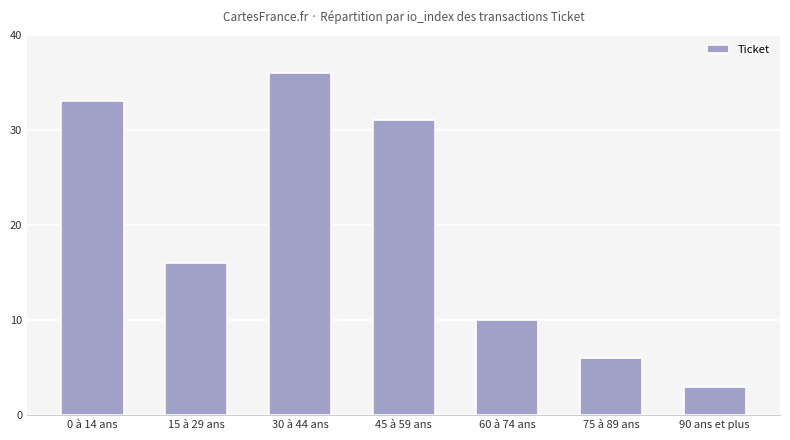

Reading left to right, what are all the values shown in this chart?

33	16	36	31	10	6	3